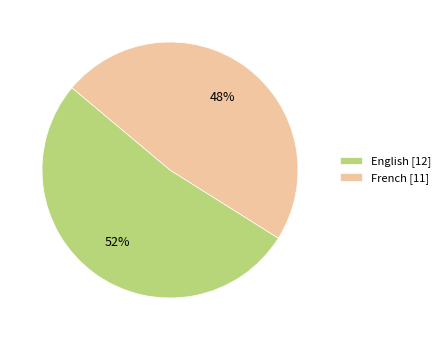

To the nearest percent, what is the average slice percentage?

50%